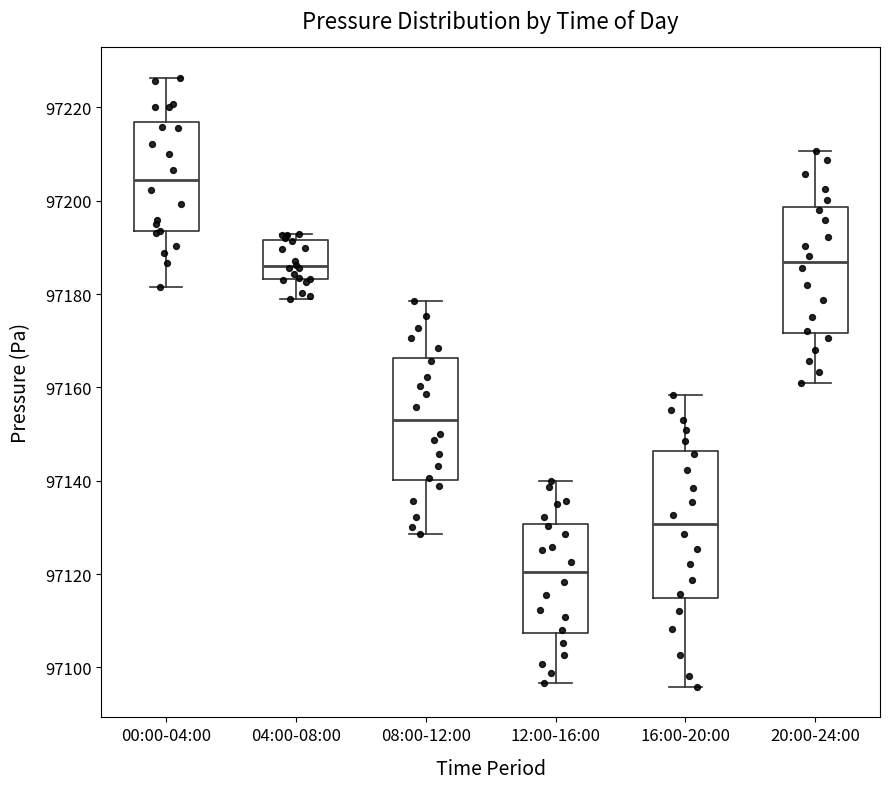

Reading left to right, read every box against the y-axis: the position of its median line, the range the box covers, and the ends of its whiskers. The values are not printed on the chart, so give them approximately, as read against the axis.

00:00-04:00: median 97204, box 97194 to 97216, whiskers 97182 to 97226
04:00-08:00: median 97186, box 97184 to 97192, whiskers 97178 to 97192 (just above the box's upper edge)
08:00-12:00: median 97152, box 97140 to 97166, whiskers 97128 to 97178
12:00-16:00: median 97120, box 97108 to 97130, whiskers 97096 to 97140
16:00-20:00: median 97130, box 97114 to 97146, whiskers 97096 to 97158
20:00-24:00: median 97186, box 97172 to 97198, whiskers 97160 to 97210